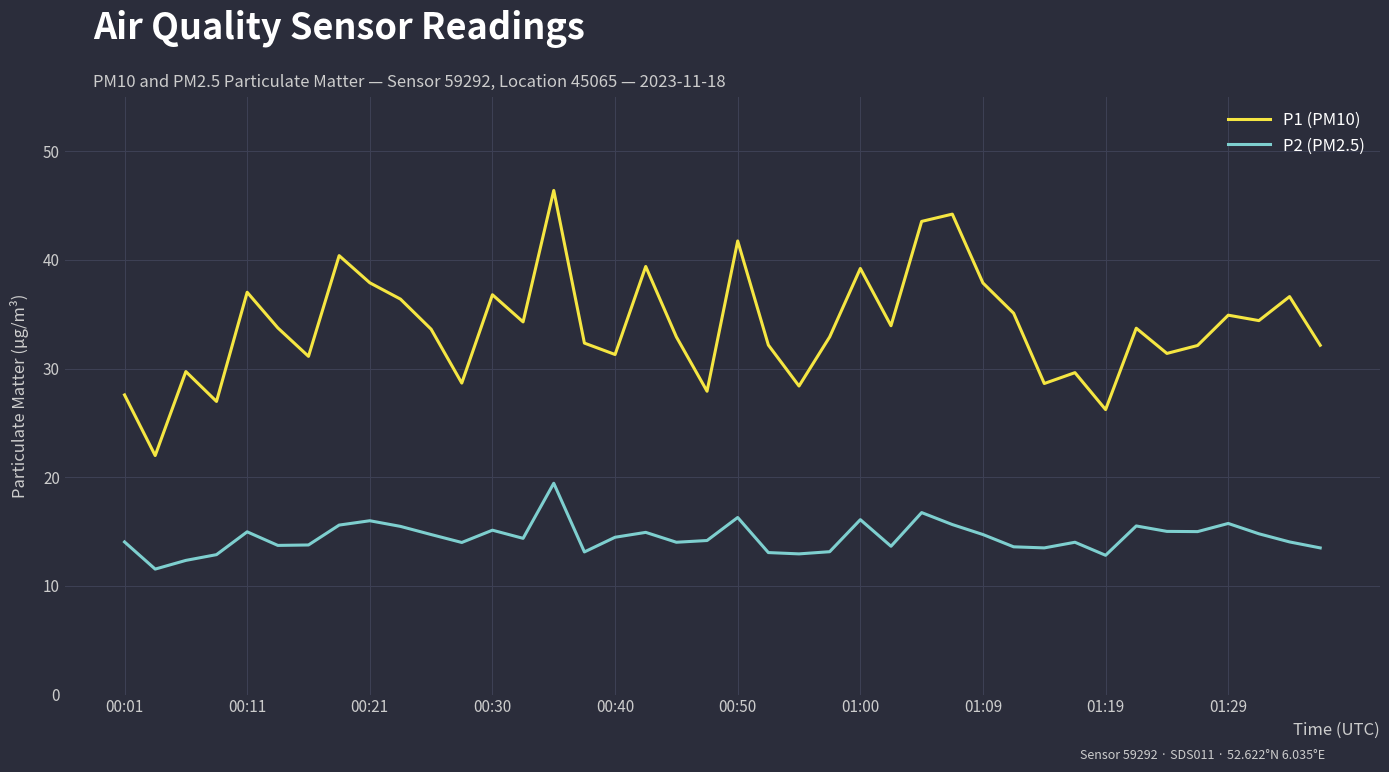

True or false: P1 (PM10) and P2 (PM2.5) cross at least once.

False